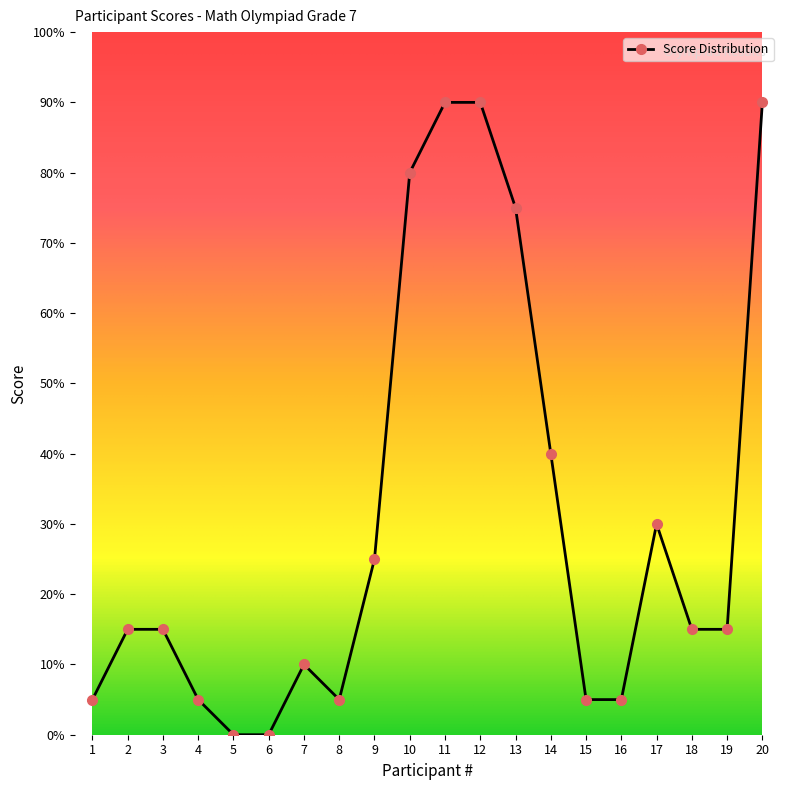

What is the difference between the maximum and minimum values?

90